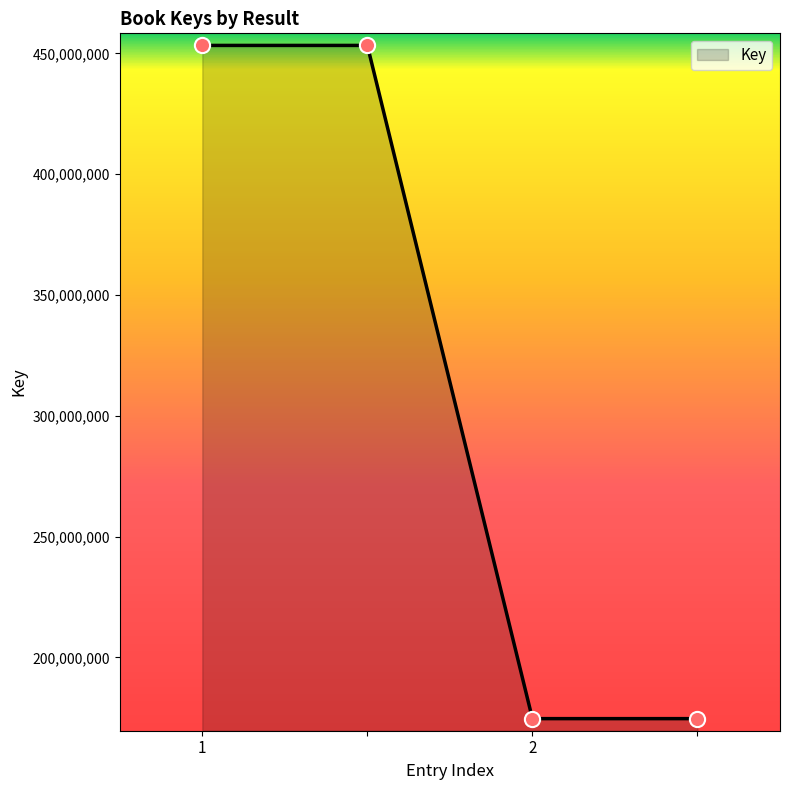

True or false: the data has more than 2 interior local peaks.

False